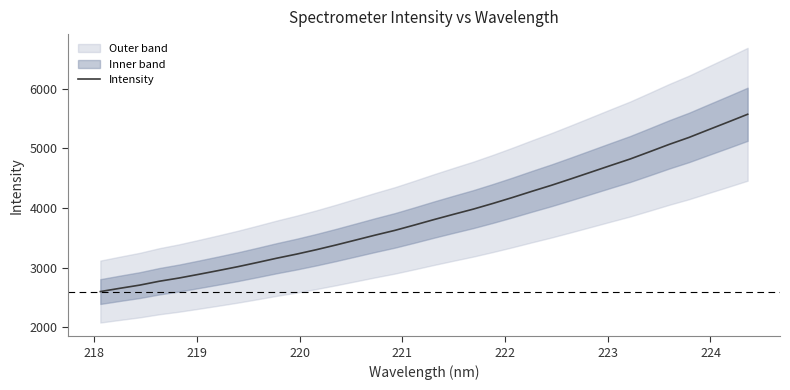

What is the minimum value for Intensity?

2598.2